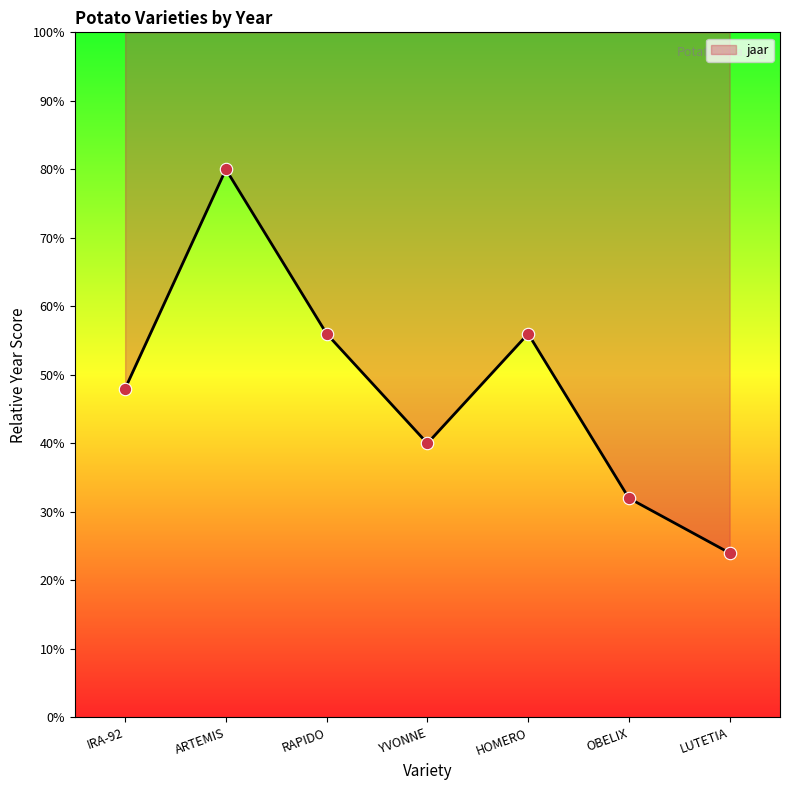

Between ARTEMIS and IRA-92, which is larger?

ARTEMIS